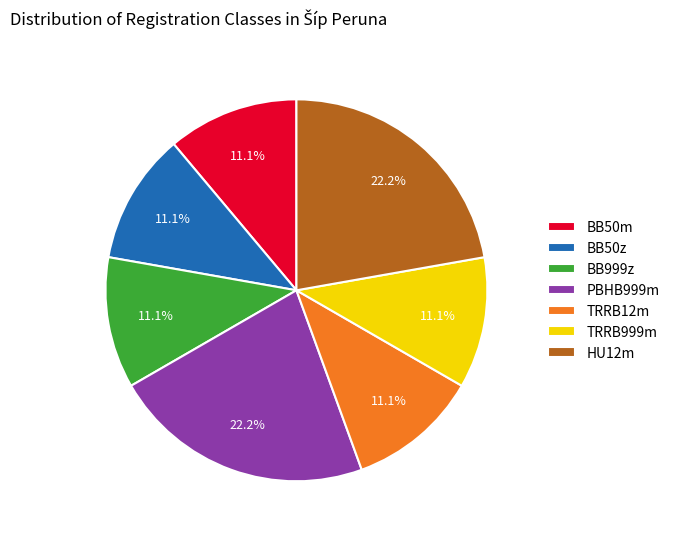

Approximately how many times larger is the value at TRRB12m compared to PBHB999m?

0.5